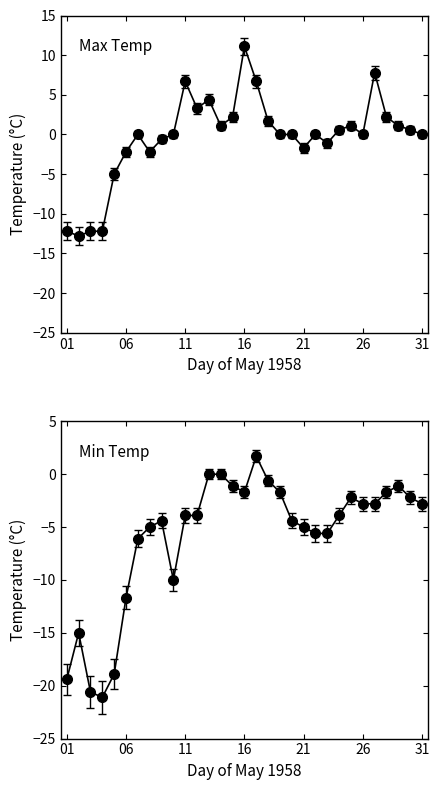

The Min Temp (C) series shows -1.8 at 29. True or false?

False